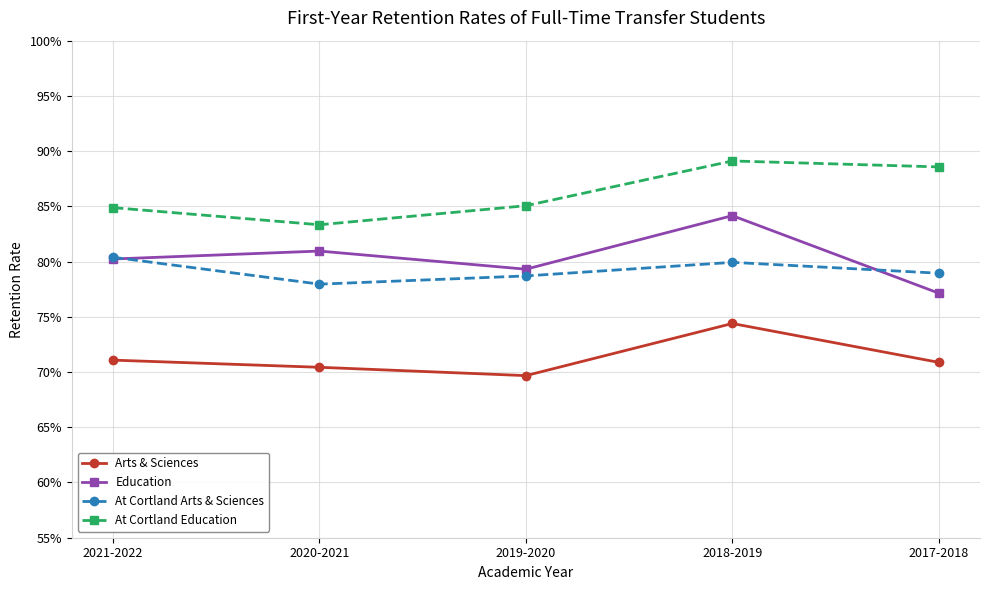

What are all the series names shown in the legend?

Arts & Sciences, Education, At Cortland Arts & Sciences, At Cortland Education